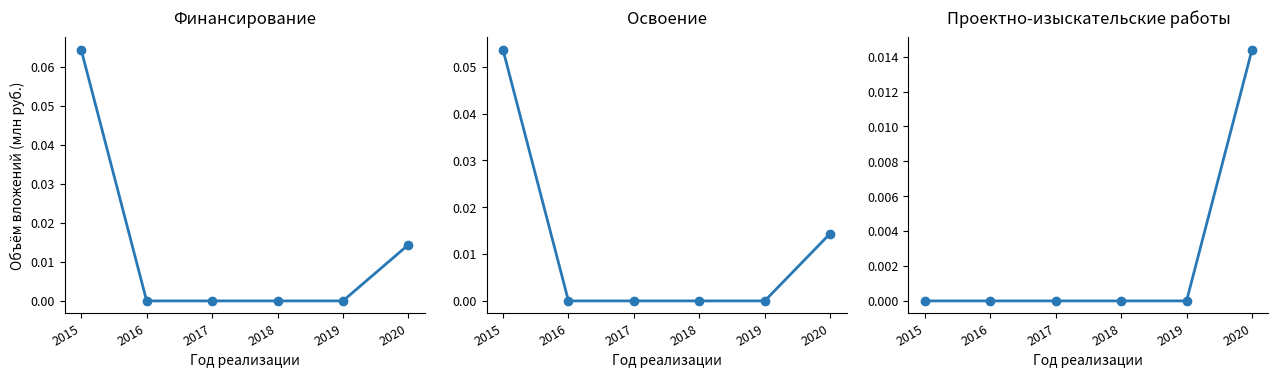

At how many categories does at least one series exceed 0?

2